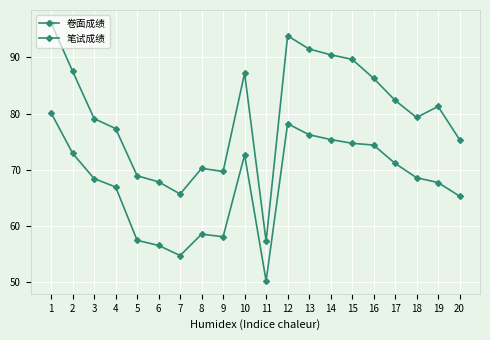

Is this an area chart (filled region under the line)?

No